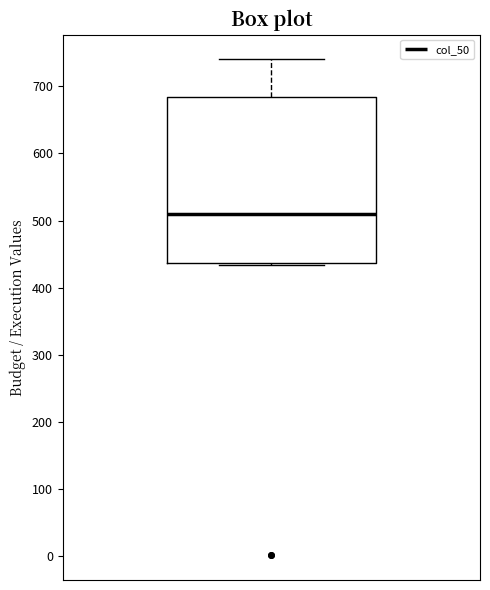

Where is the upper edge of the box on the y-axis? The values are not printed on the chart, so give them approximately, as read against the axis.

680